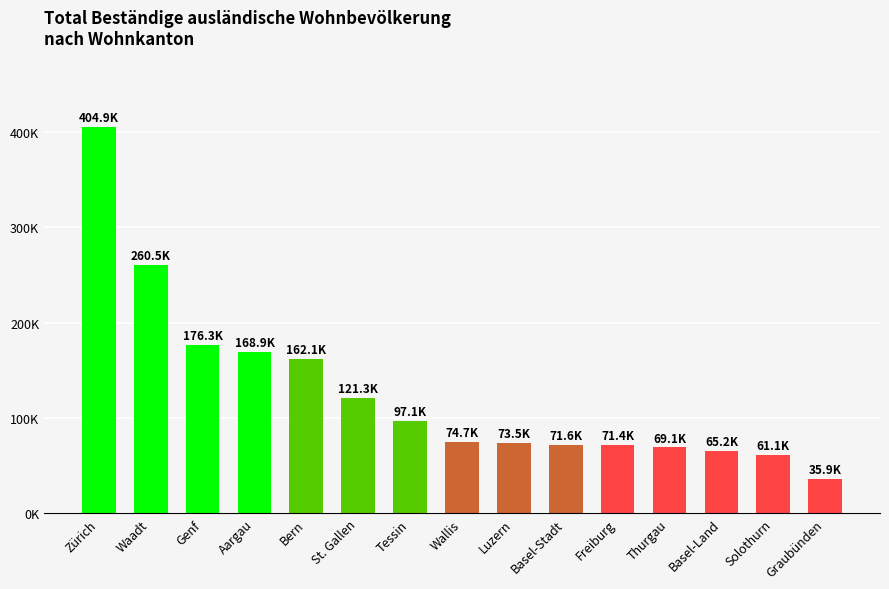

What is the sum of the values at Basel-Stadt and St. Gallen?

192952